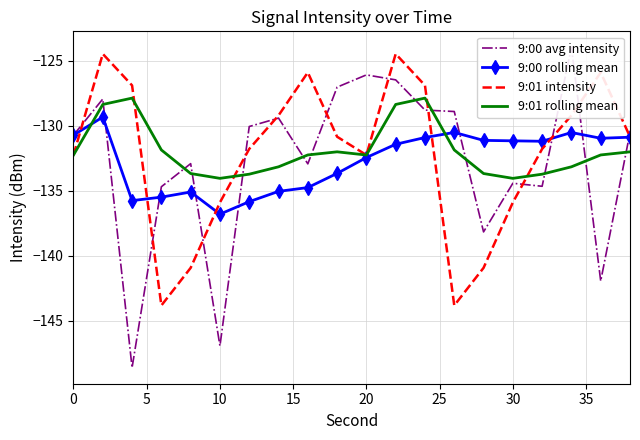

Reading right to left, what are all the values shown in this chart?

9:00 avg intensity: -130.5	-141.9	-124.0	-134.7	-134.4	-138.2	-128.9	-128.8	-126.5	-126.1	-127.0	-132.9	-129.4	-130.1	-146.9	-132.9	-134.7	-148.6	-127.9	-130.7
9:00 rolling mean: -130.9	-131.0	-130.5	-131.2	-131.2	-131.1	-130.5	-130.9	-131.4	-132.5	-133.7	-134.8	-135.1	-135.8	-136.8	-135.1	-135.5	-135.8	-129.3	-130.7
9:01 intensity: -130.9	-125.9	-129.2	-131.8	-135.9	-140.9	-143.8	-126.9	-124.5	-132.3	-130.9	-125.9	-129.2	-131.8	-135.9	-140.9	-143.8	-126.9	-124.5	-132.3
9:01 rolling mean: -132.0	-132.3	-133.2	-133.7	-134.1	-133.7	-131.9	-127.9	-128.4	-132.3	-132.0	-132.3	-133.2	-133.7	-134.1	-133.7	-131.9	-127.9	-128.4	-132.3